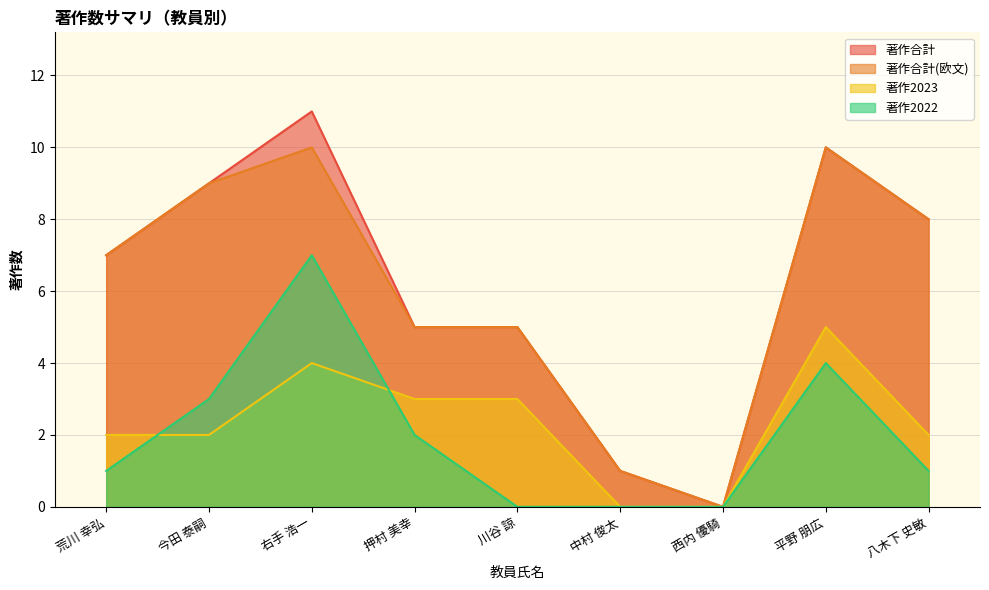

True or false: 著作2022 and 著作合計 cross at least once.

False